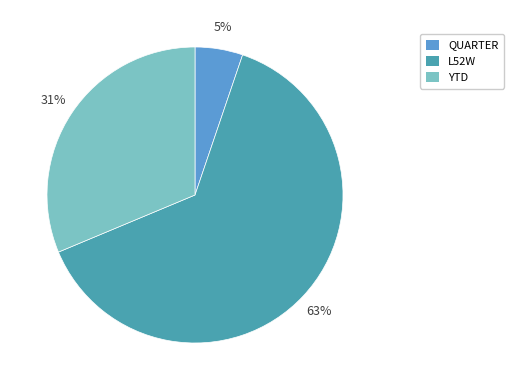

What percentage is the QUARTER slice, to the nearest percent?

5%